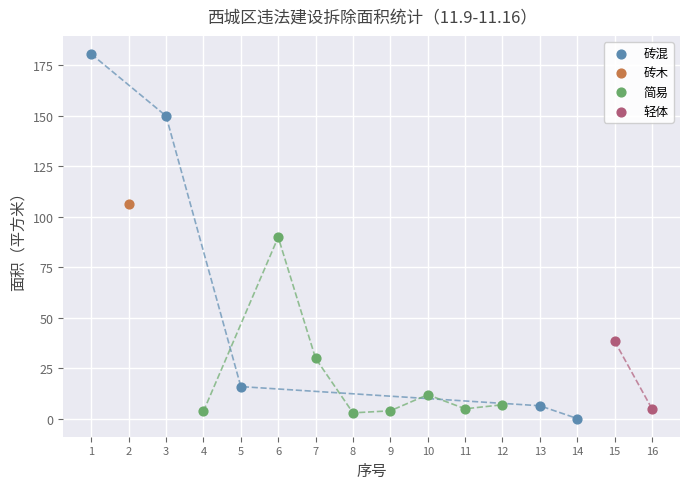

What are all the series names shown in the legend?

砖混, 砖木, 简易, 轻体